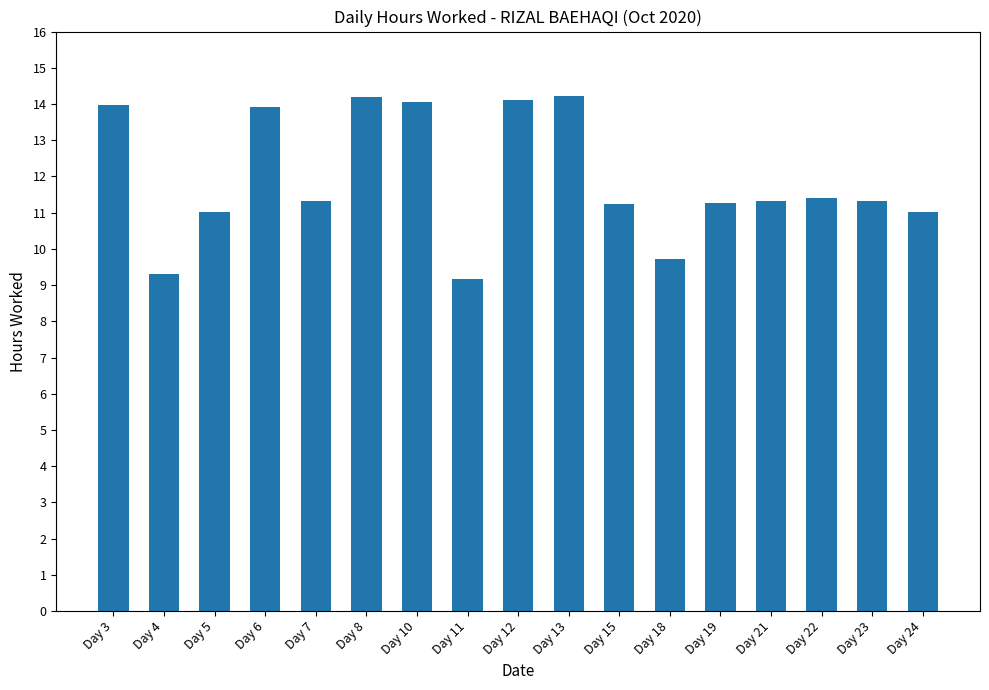

What is the average value?

11.9